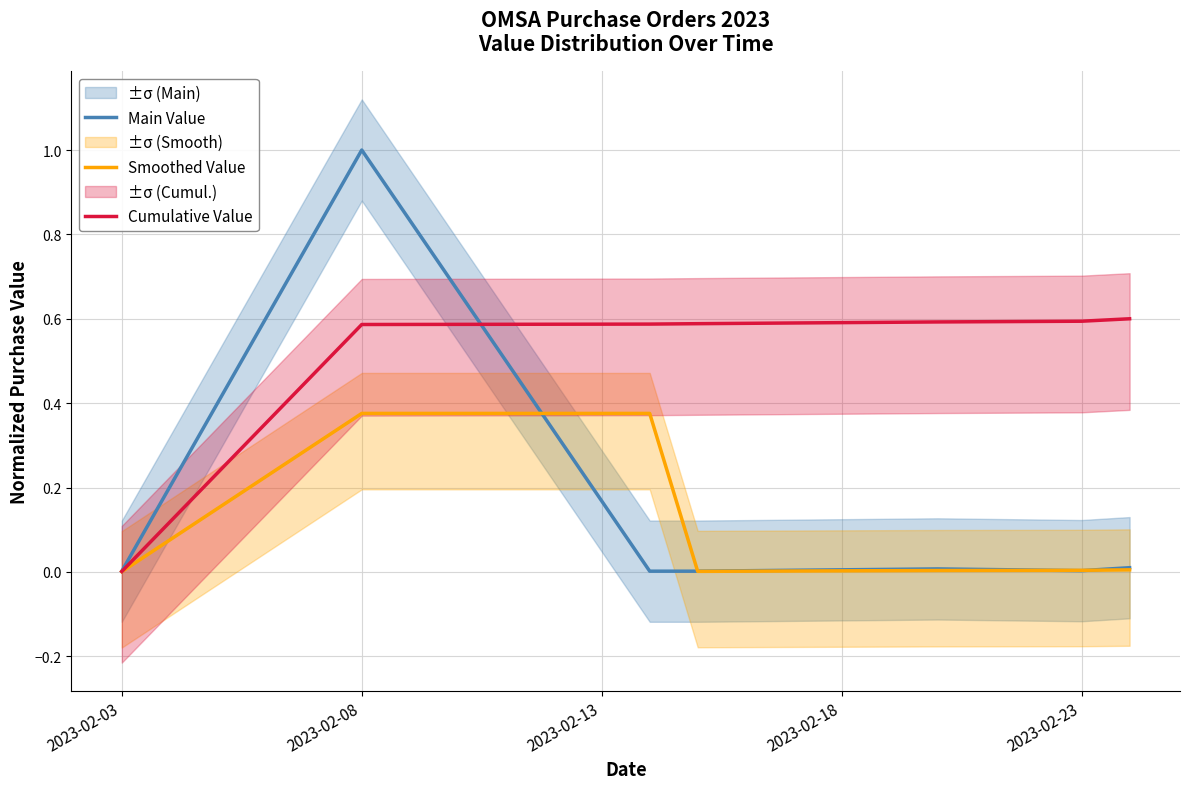

True or false: Main Value has a value of 0.0 at 2023-02-03.

True